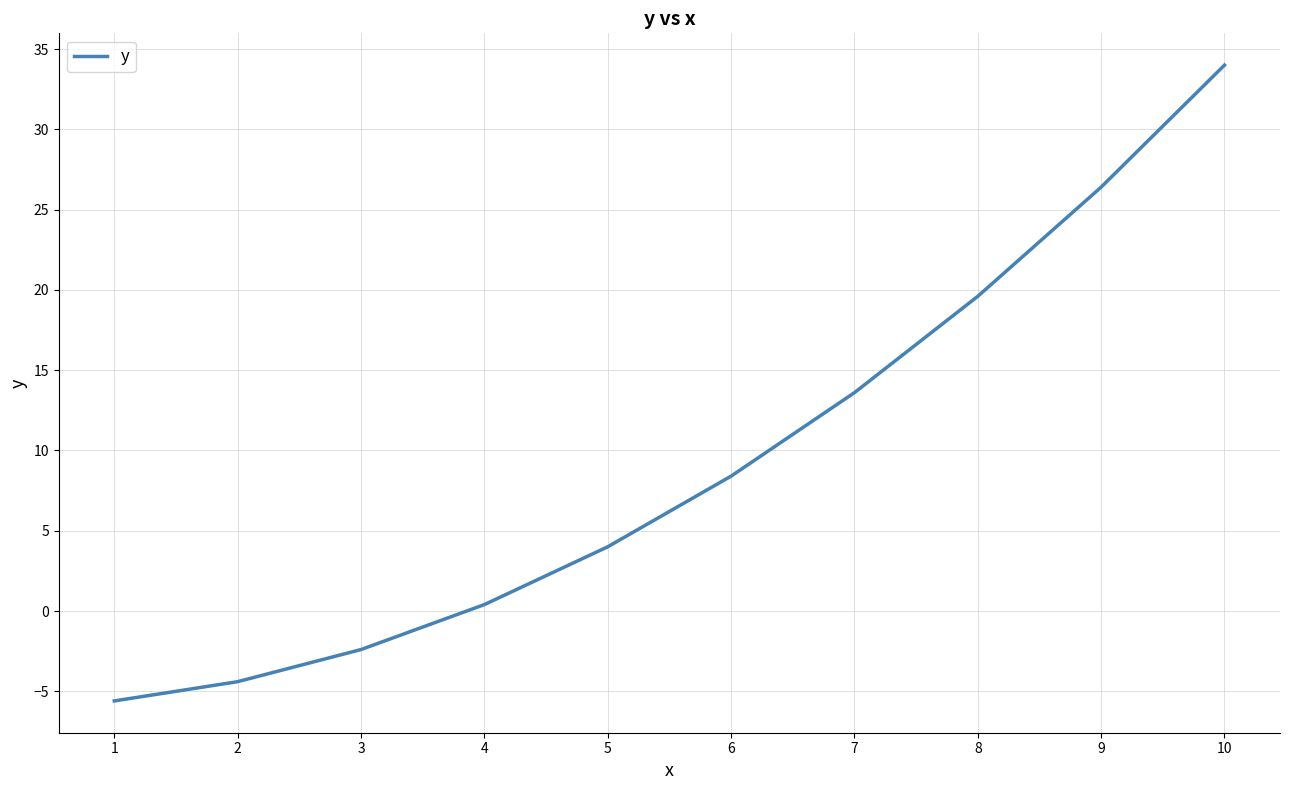

What value does the data have at 3?

-2.4